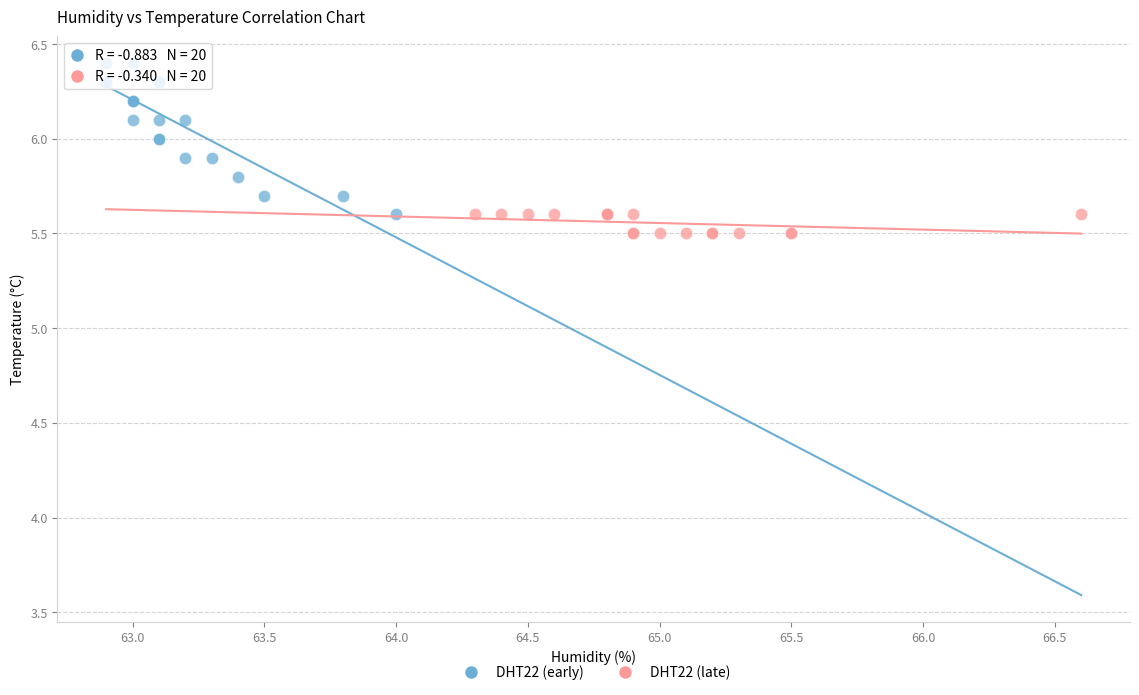

Which series has the largest Y range (max minus min)?

DHT22 (early)